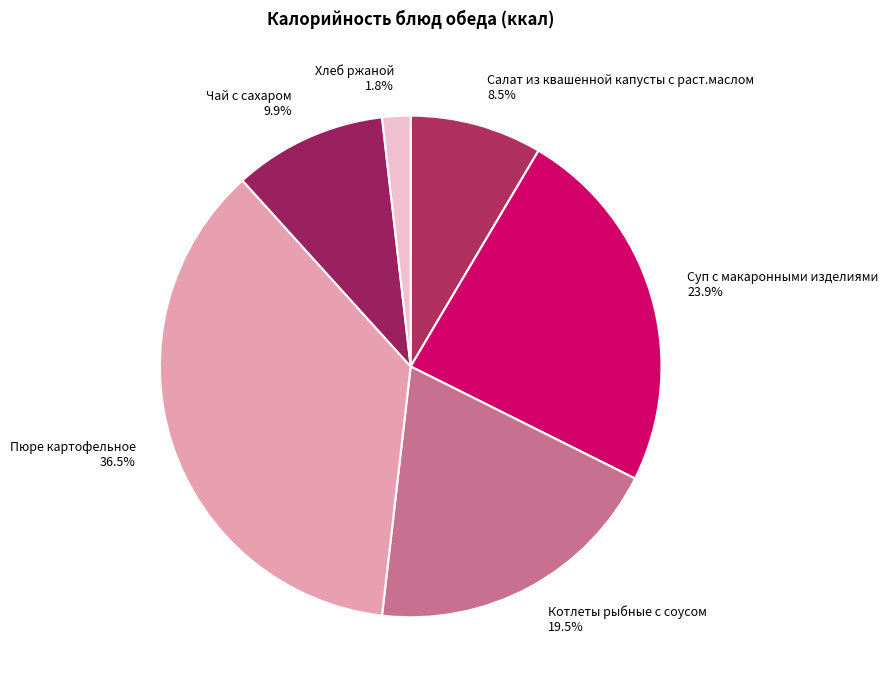

Is Суп с макаронными изделиями the majority of the pie?

No